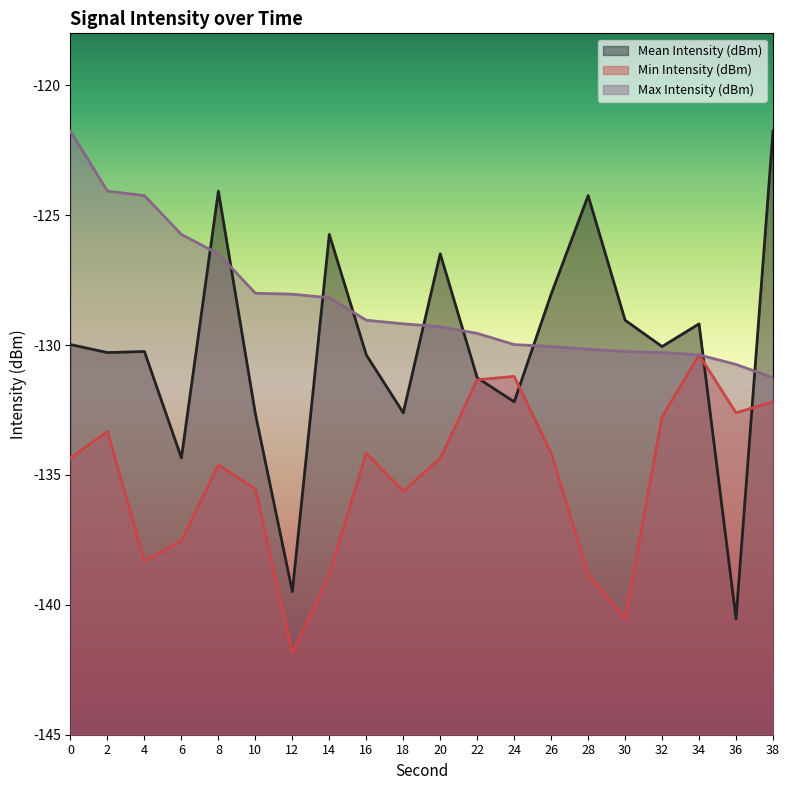

What is the value of the Min Intensity (dBm) point at the 13th from the left?

-131.2